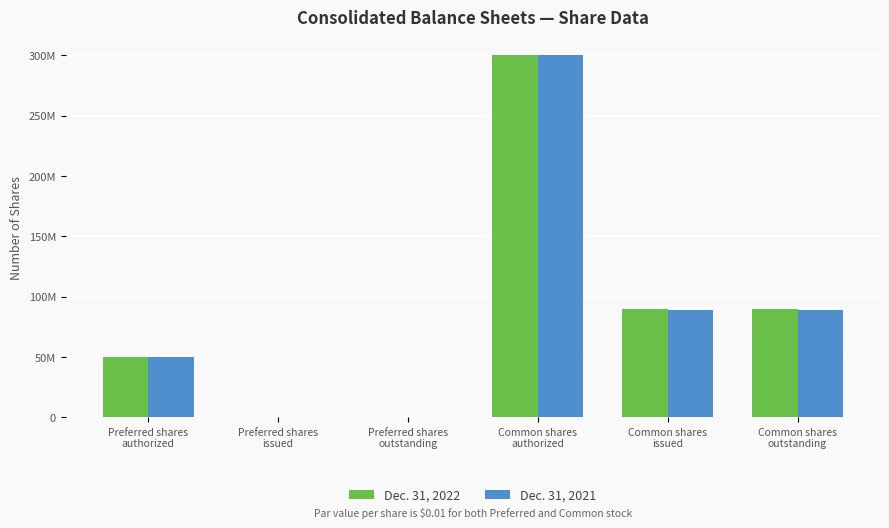

What is the total value across all series at Common shares
issued?

178838510